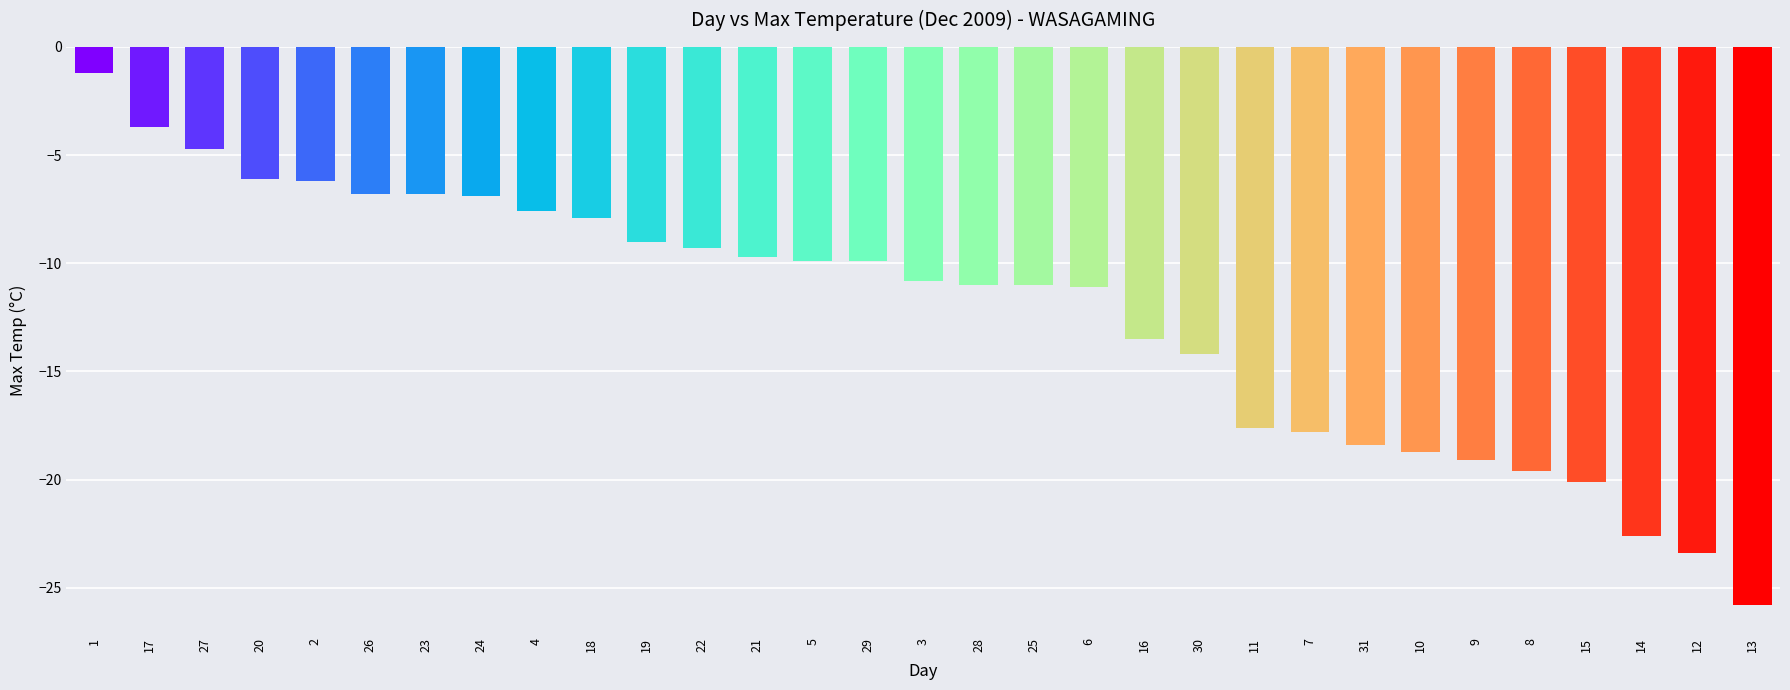

What is the minimum value shown in the chart?

-25.8